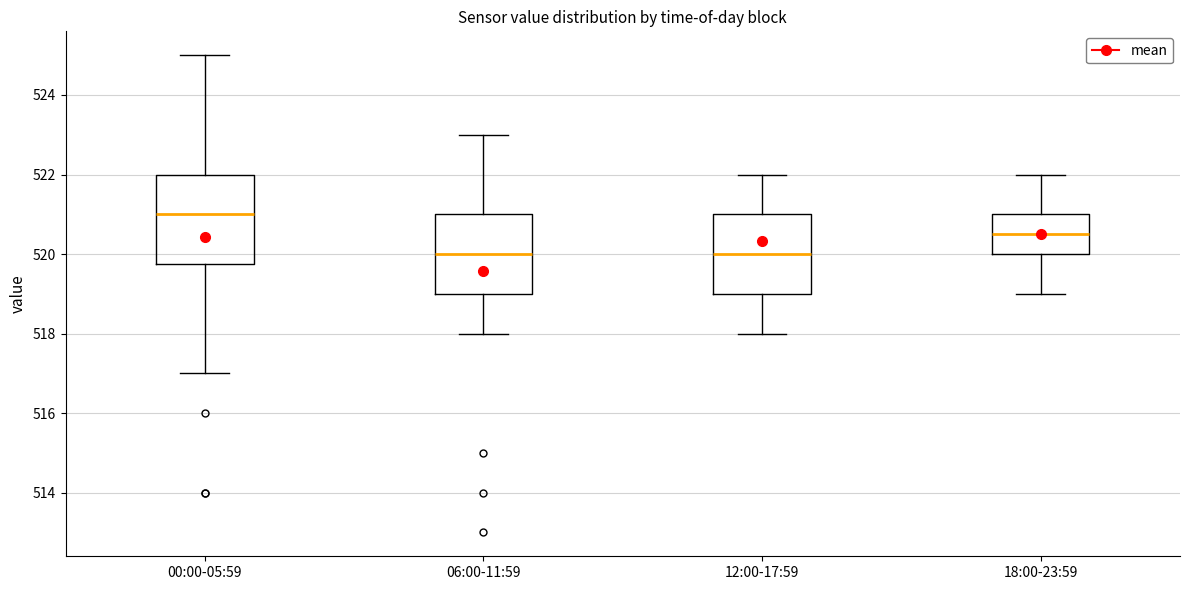

Reading left to right, transcribe this box plot: for each box, give where its median line is, the range the box spans, and where its two whiskers end, as read against the y-axis. The values are not printed on the chart, so give them approximately, as read against the axis.

00:00-05:59: median 521.0, box 519.8 to 522.0, whiskers 517.0 to 525.0
06:00-11:59: median 520.0, box 519.0 to 521.0, whiskers 518.0 to 523.0
12:00-17:59: median 520.0, box 519.0 to 521.0, whiskers 518.0 to 522.0
18:00-23:59: median 520.6, box 520.0 to 521.0, whiskers 519.0 to 522.0